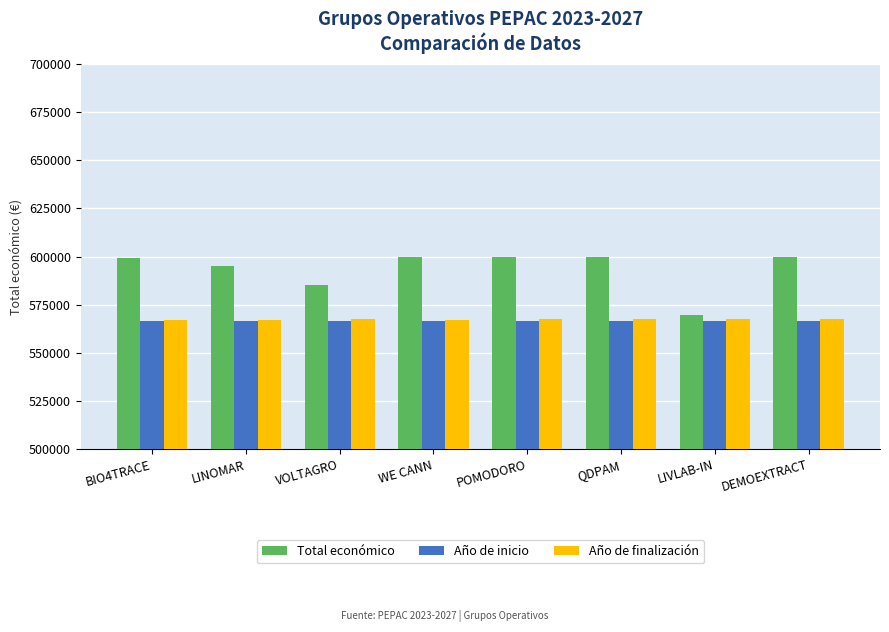

What is the approximate value of Año de inicio at VOLTAGRO?

566720